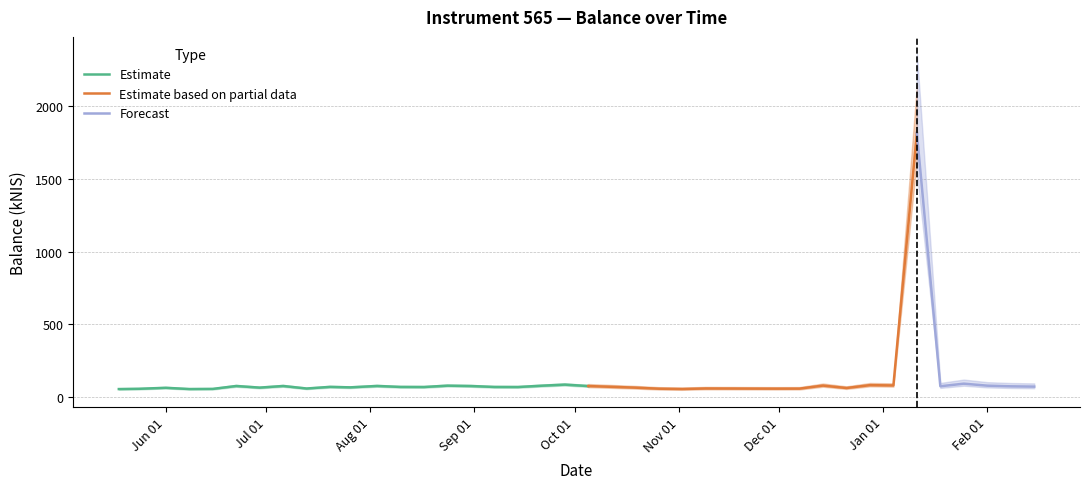

Is it true that the value at 2023-10-19 is 66.6?

True